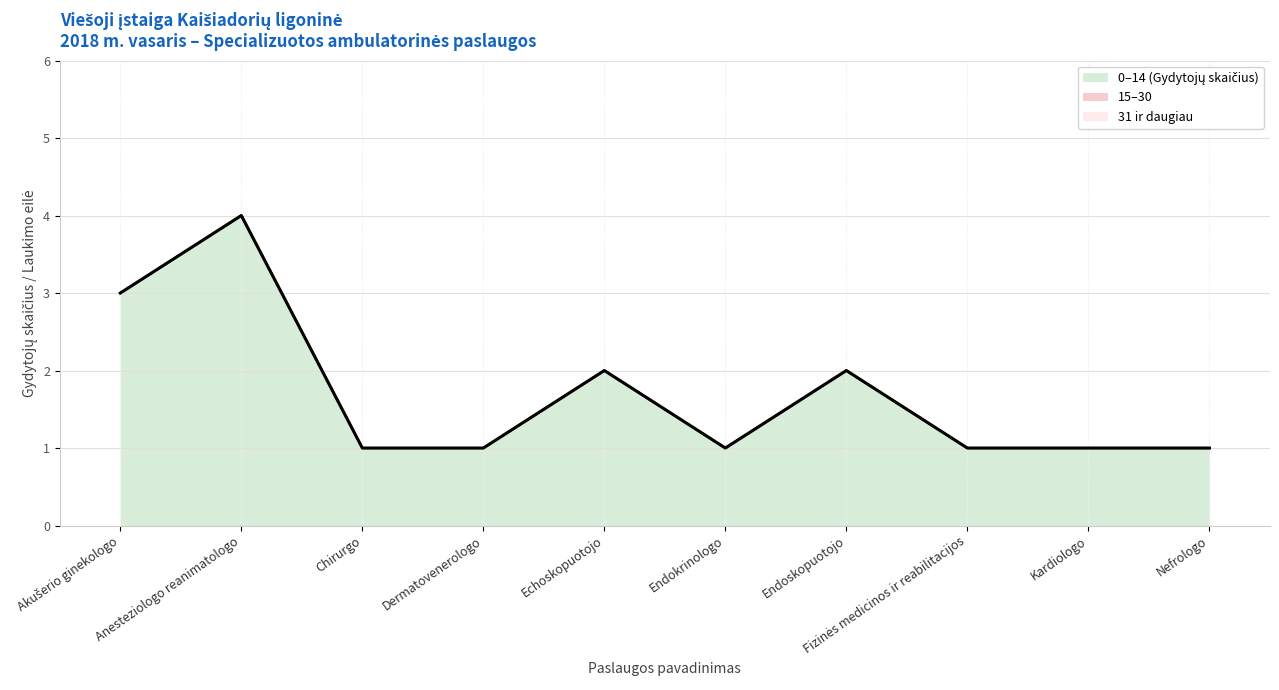

What is the minimum value for 0–14 (Gydytojų skaičius)?

1